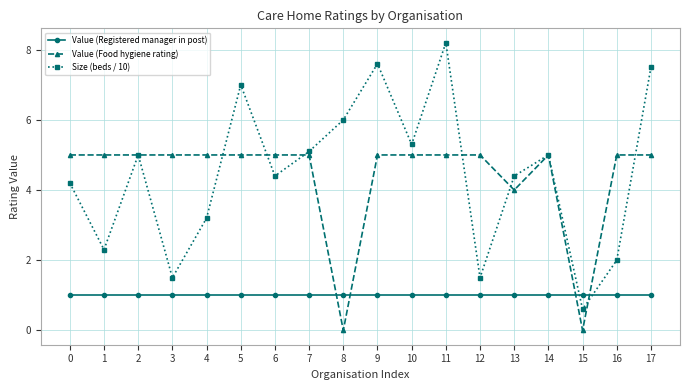

What is the sum of all Size (beds / 10) values?

80.8